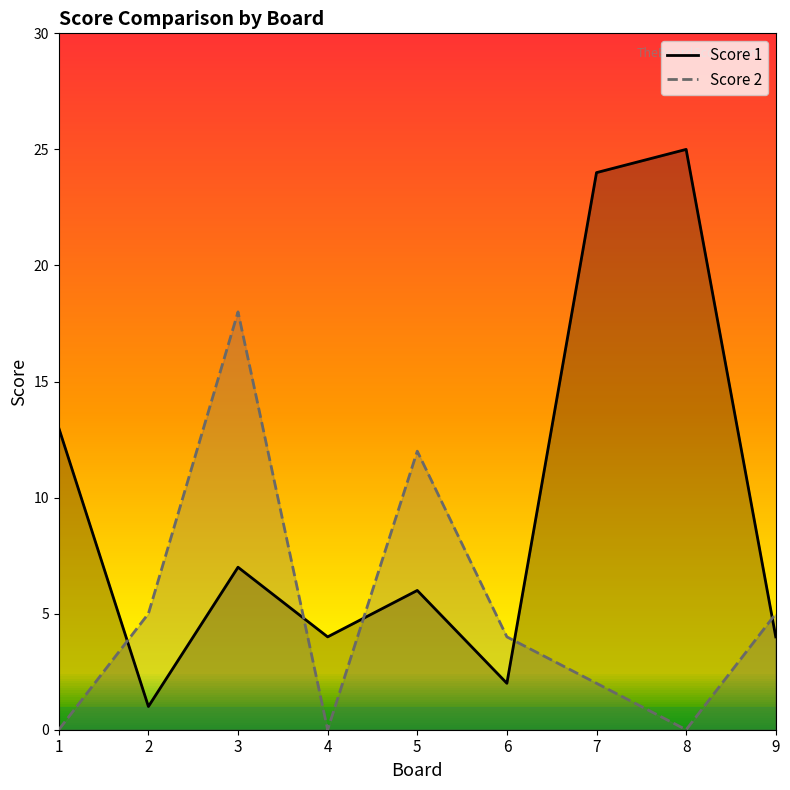

At which label does Score 2 first exceed 4?

2